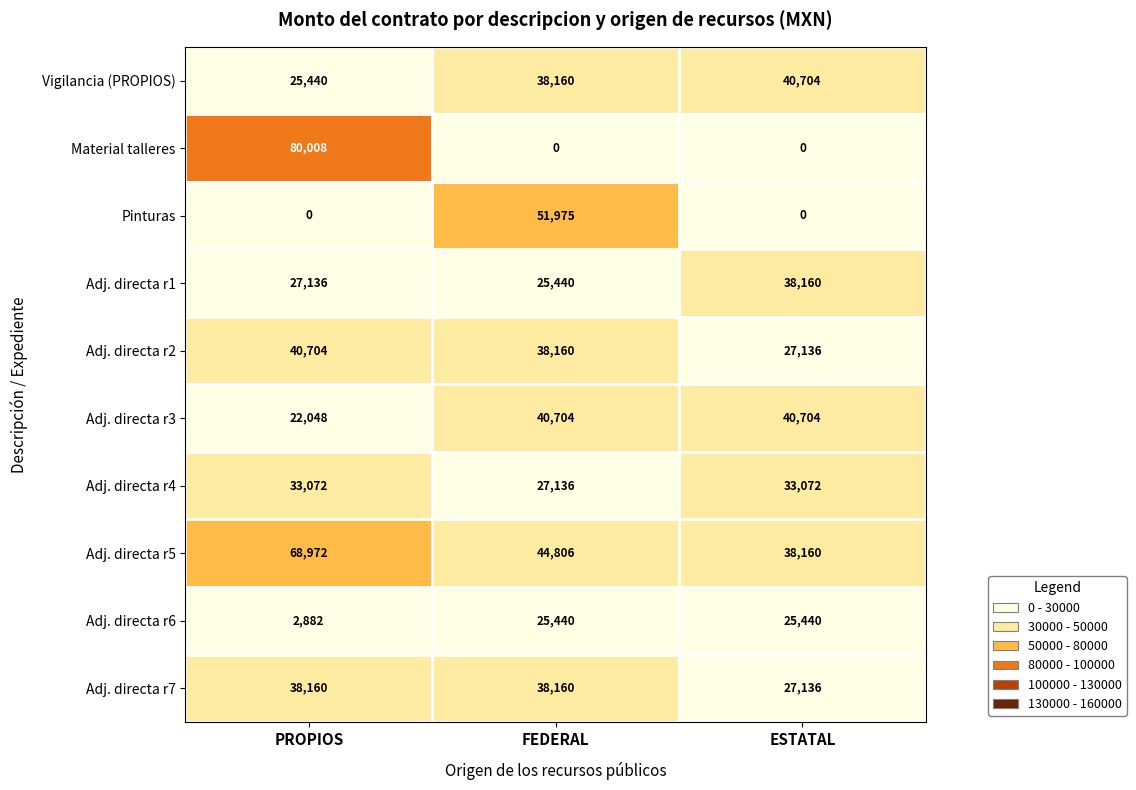

Which series has the largest range (max minus min)?

Material talleres